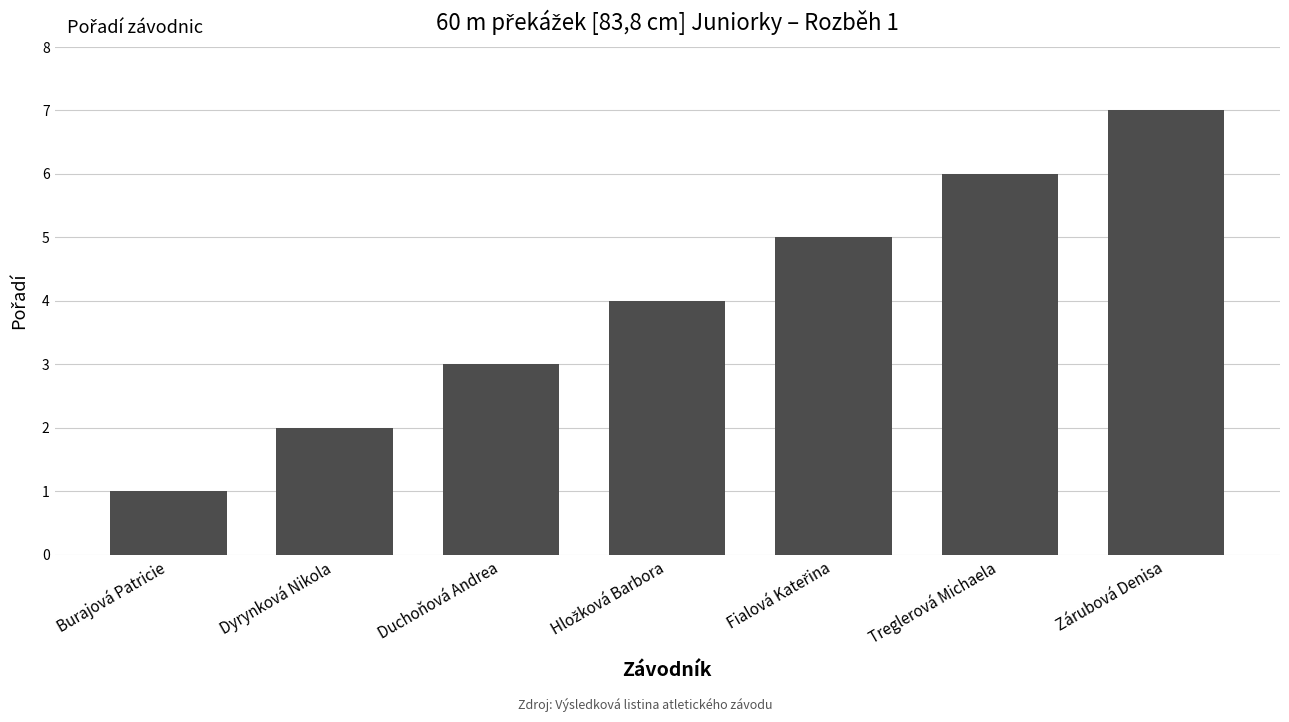

What is the difference between the values at Treglerová Michaela and Burajová Patricie?

5